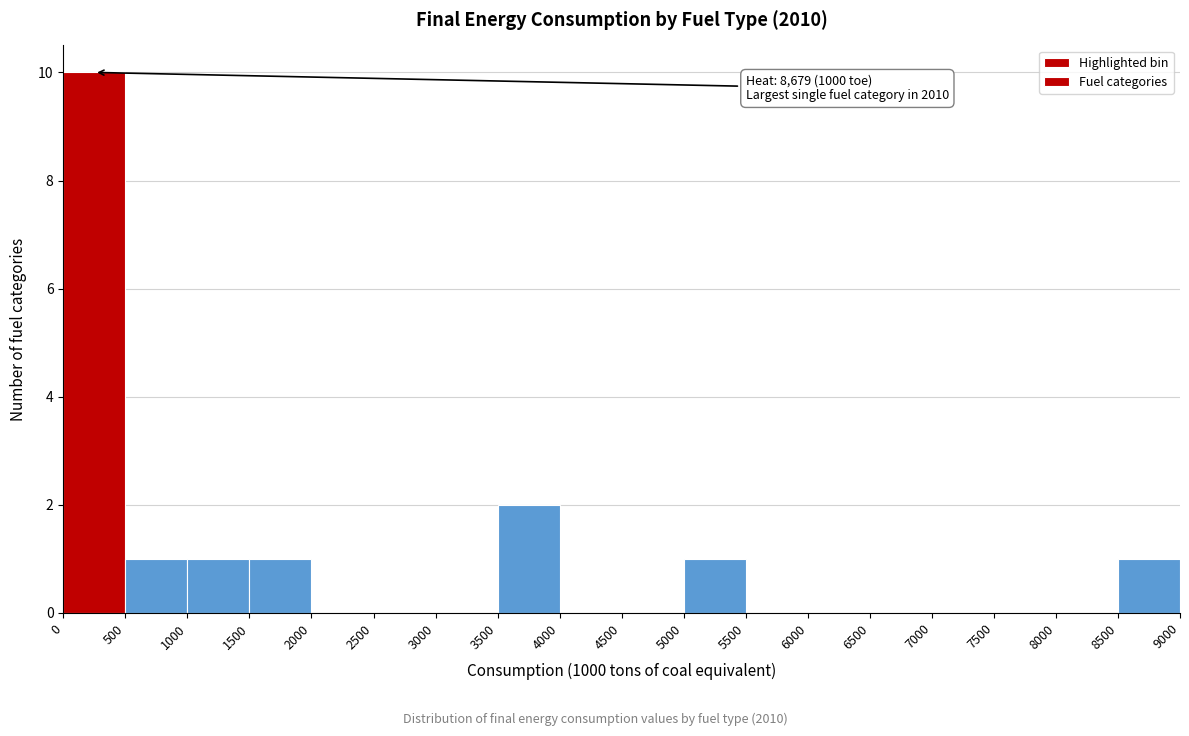

Over which range of the x-axis is the bar tallest?

0 to 500